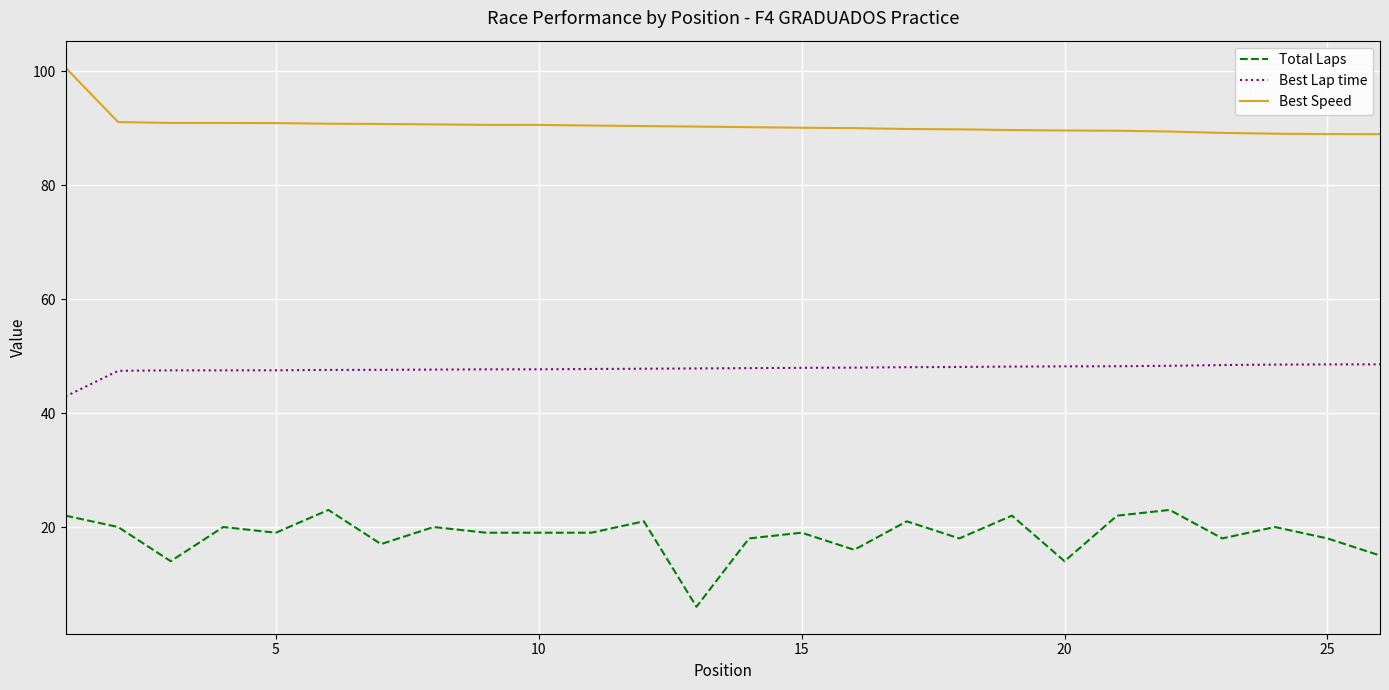

What is the minimum value shown in the chart?

6.0